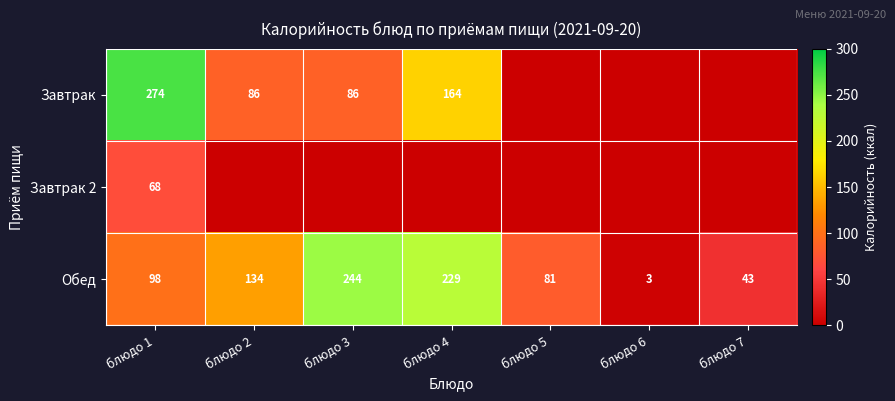

The value of Завтрак at блюдо 4 is 164. True or false?

True